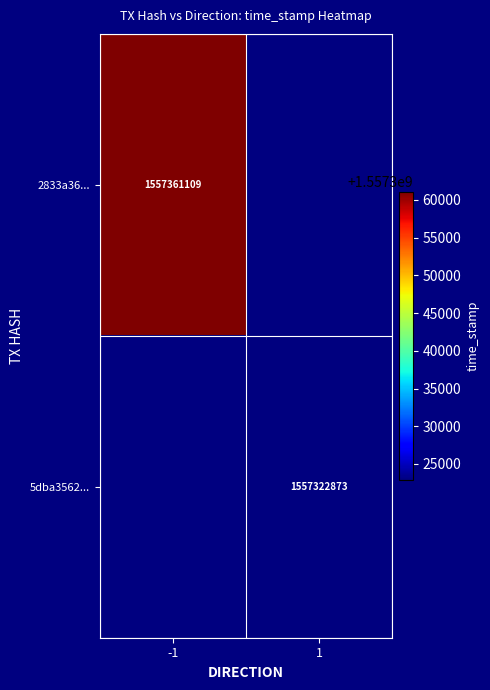

Is it true that 5dba3562... equals 1557322873 at 1?

True